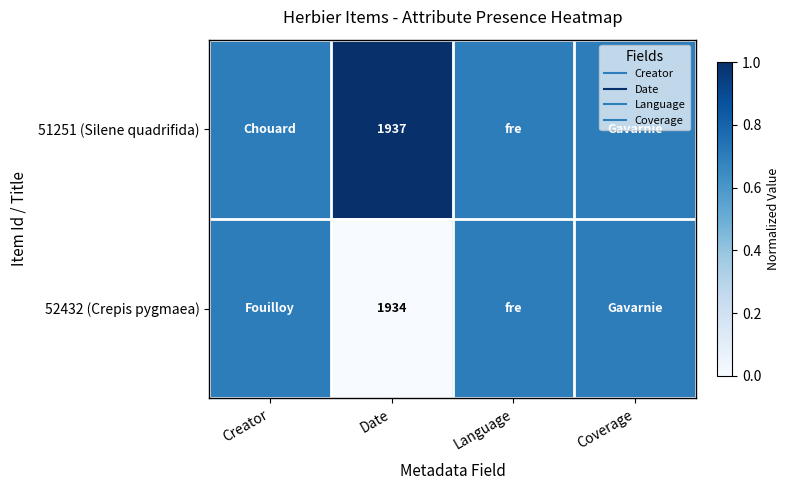

Which has a higher value, Coverage or Language?

Coverage